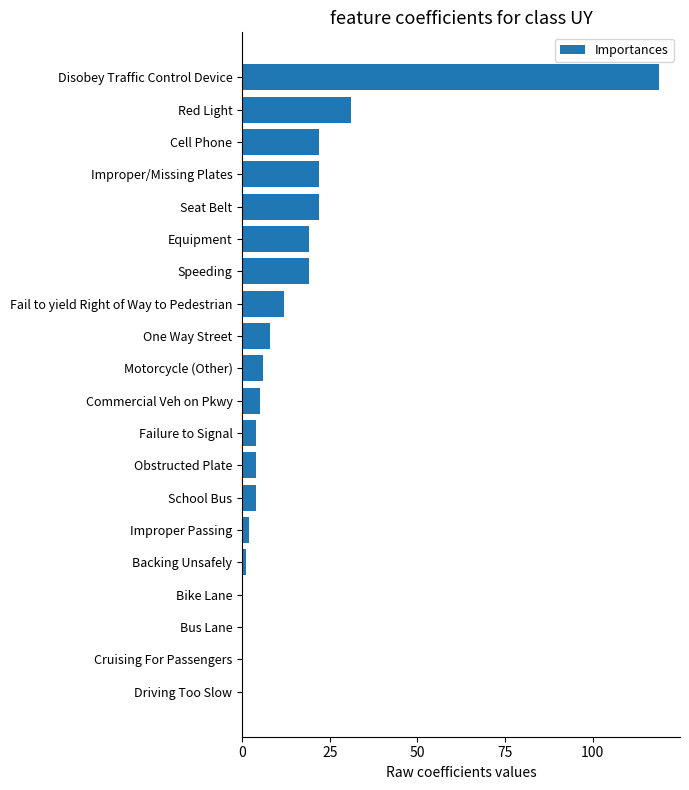

At which label is the value closest to 59?

Red Light